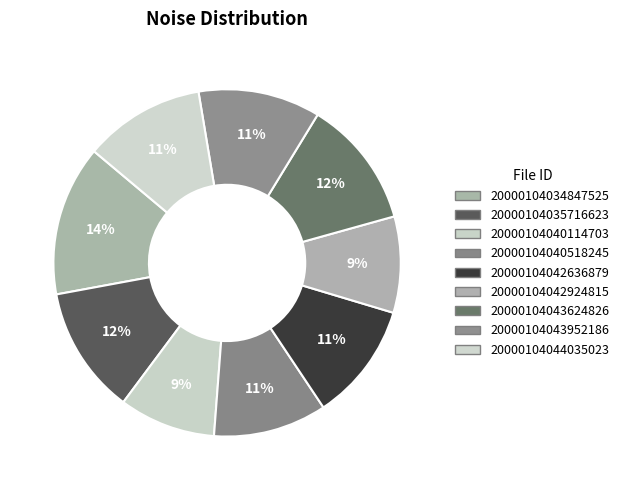

What percentage is the 20000104043624826 slice, to the nearest percent?

12%